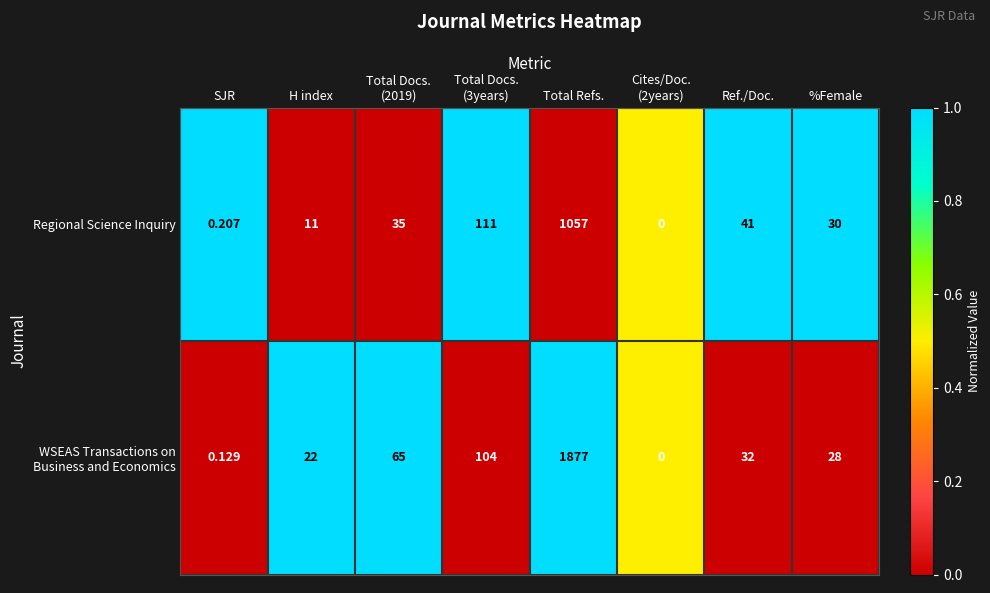

Between H index and %Female, which series saw the biggest shift?

Regional Science Inquiry